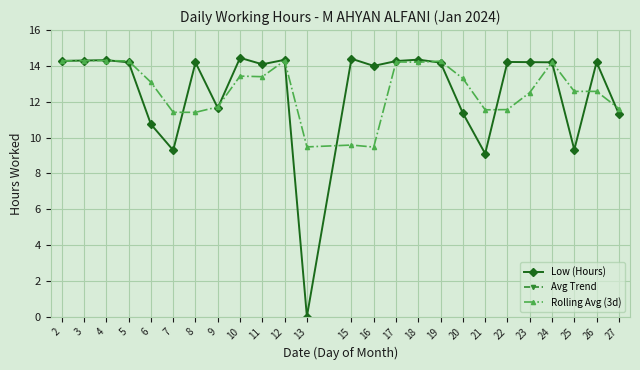

What are all the series names shown in the legend?

Low (Hours), Avg Trend, Rolling Avg (3d)